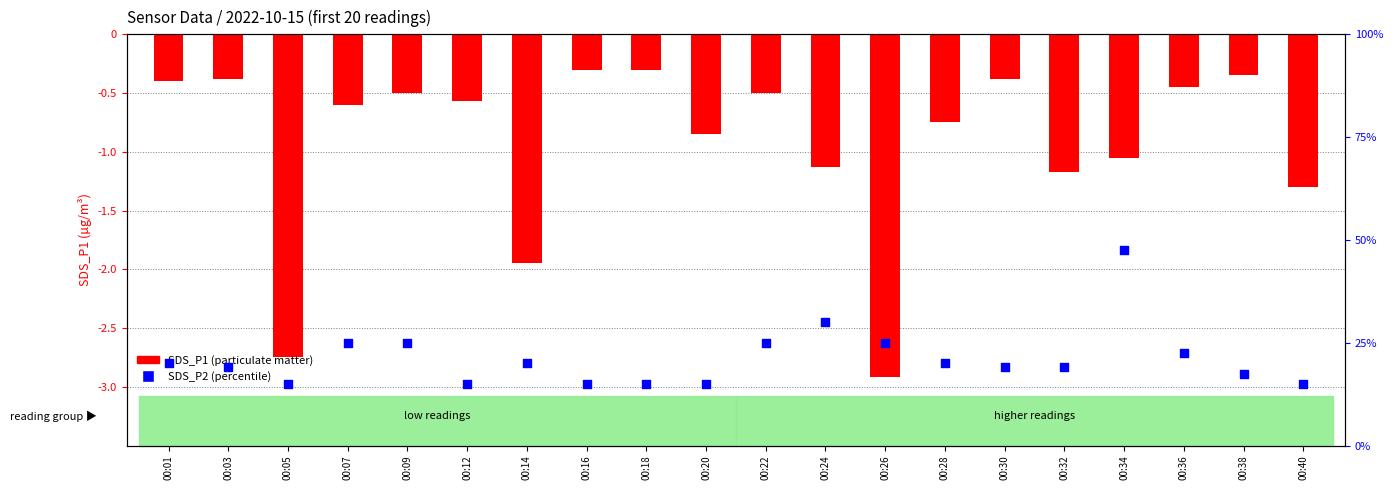

Which series contains the lowest Y value?

SDS_P1